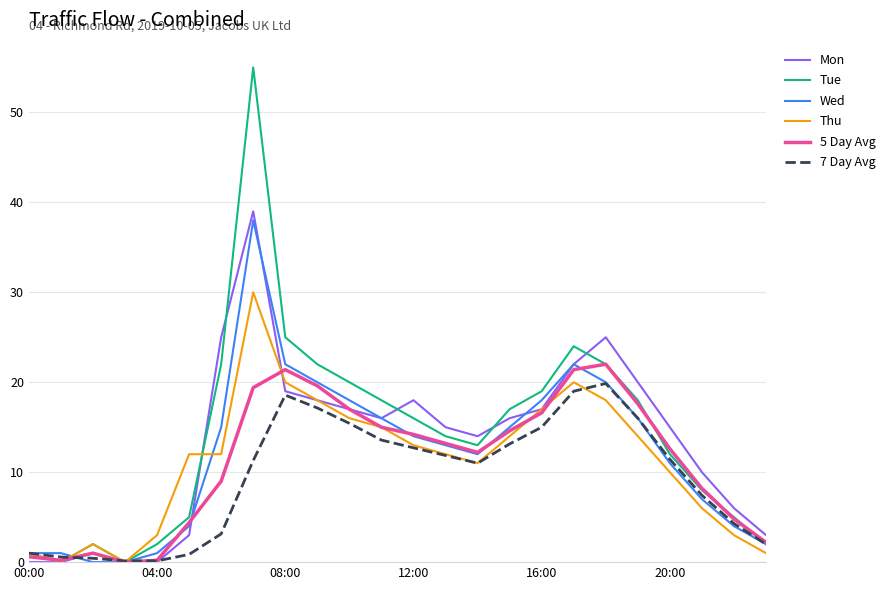

Does the chart display data point markers on the line(s)?

No